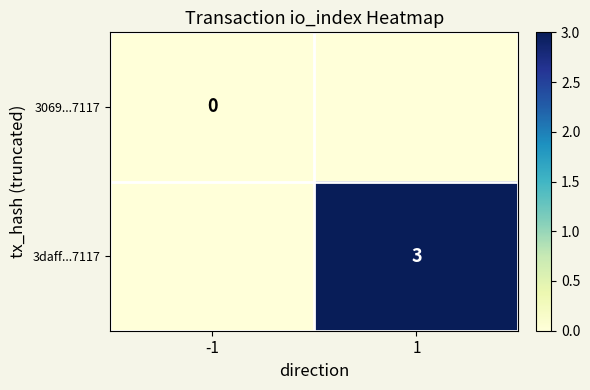

True or false: 3daff...7117 has a value of 1 at 1.

False